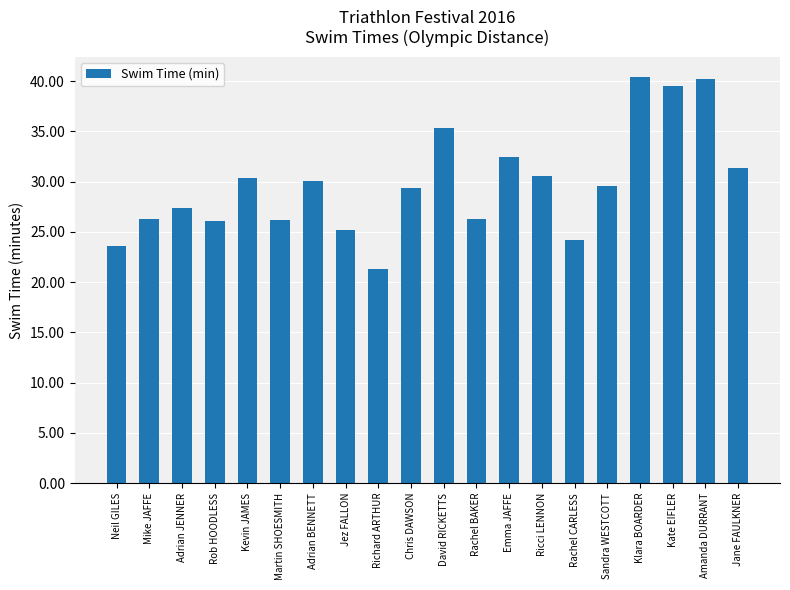

At which label is the value closest to 30?

Adrian BENNETT